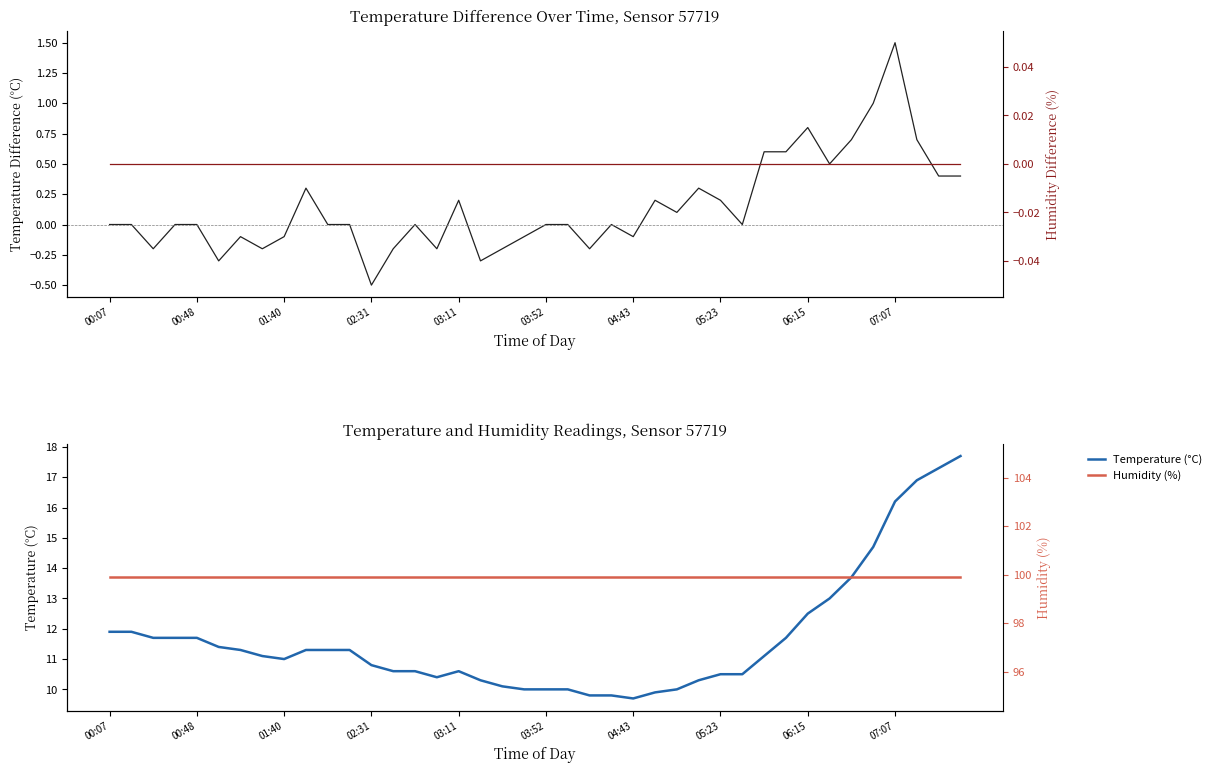

How many categories are shown in the chart?

40